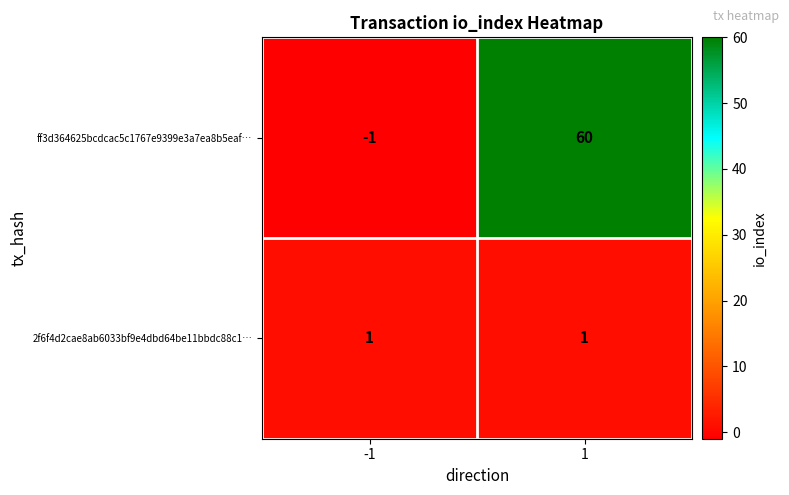

What is the difference between the maximum and minimum values in the ff3d364625bcdcac5c1767e9399e3a7ea8b5eaf… series?

61